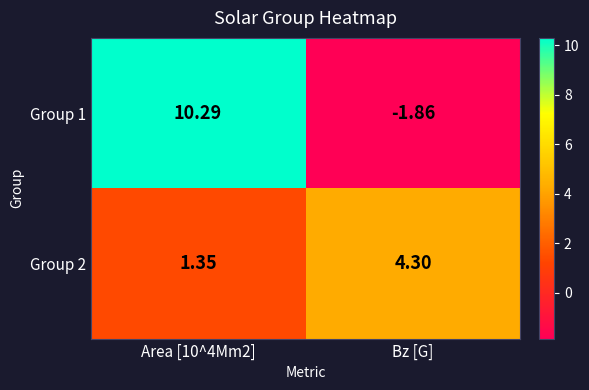

How many categories are shown in the chart?

2